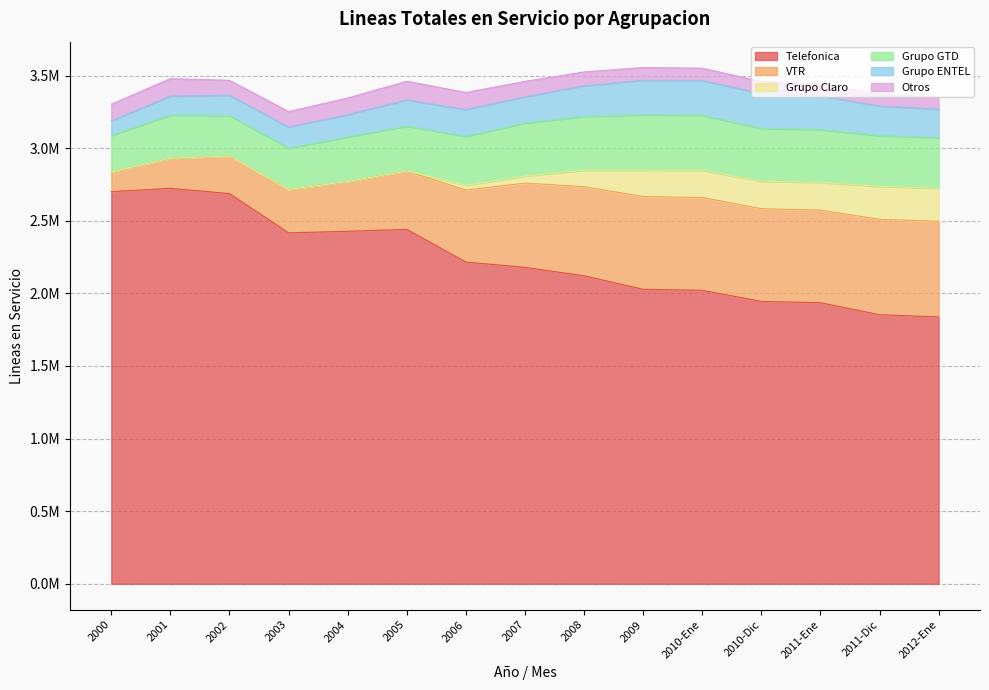

What is the difference between the Grupo GTD values at 2006 and 2010-Dic?

26828